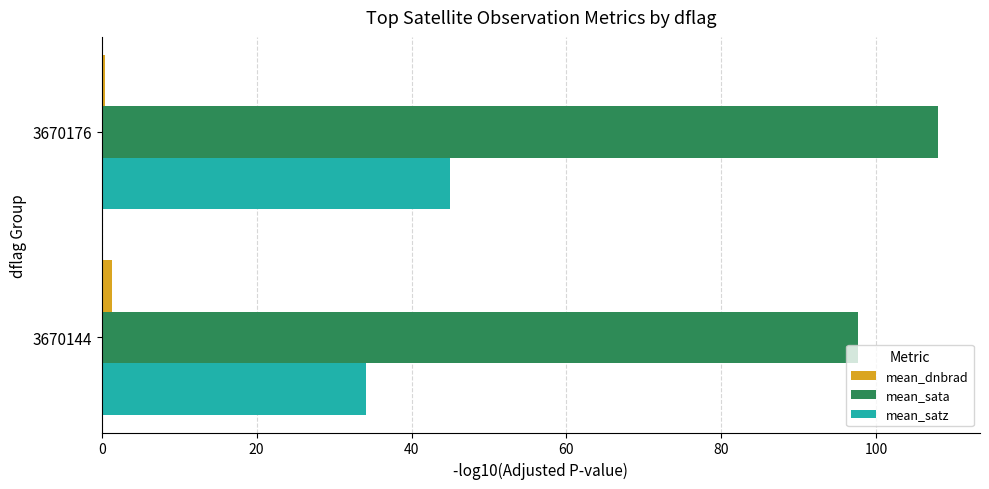

Is it true that mean_dnbrad equals 0.4 at 3670176?

True